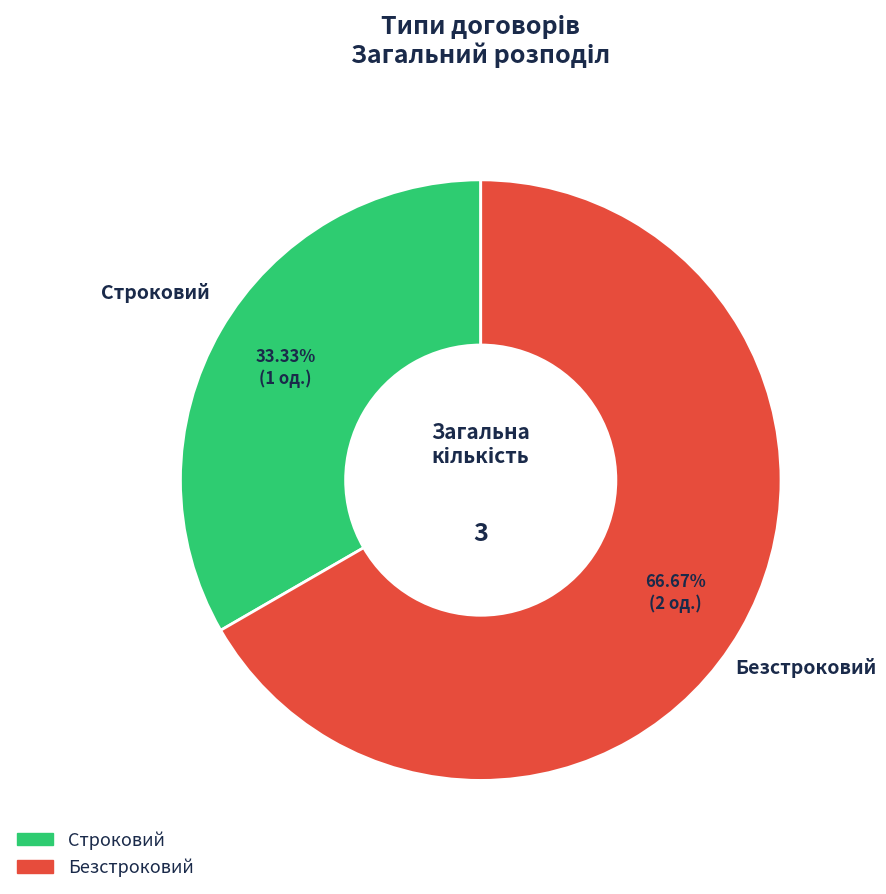

Is there any slice that represents more than half of the pie?

Yes